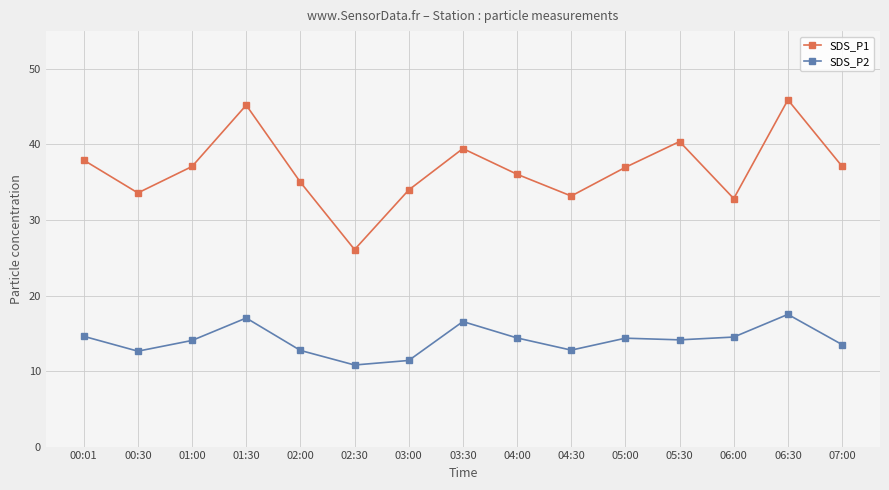

How many categories are shown in the chart?

15